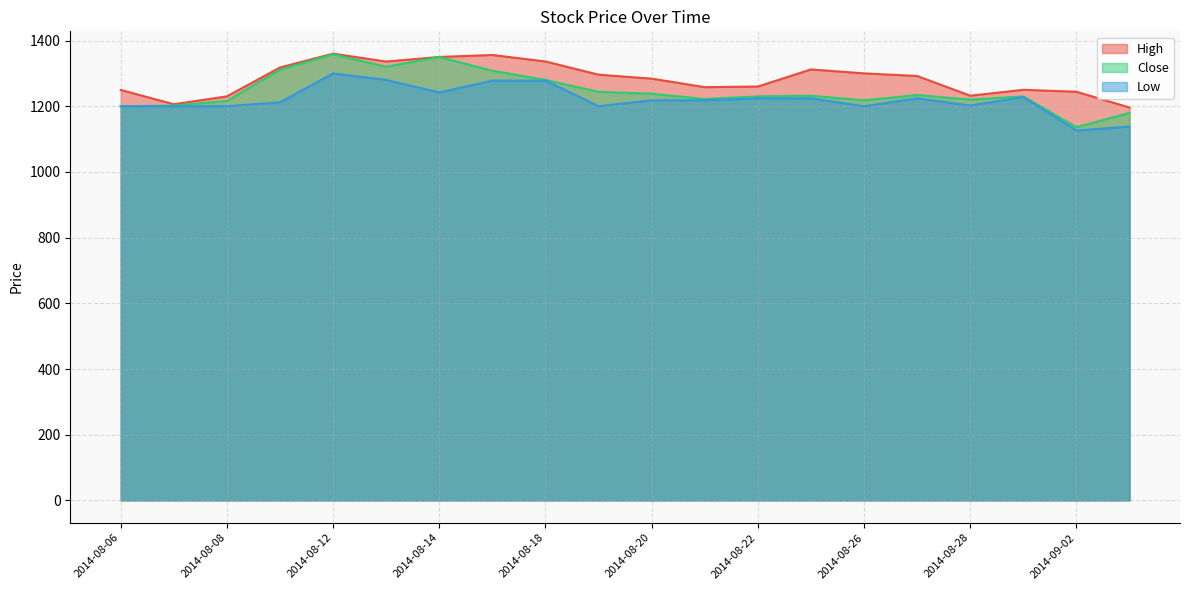

At which category does the chart reach its peak across all series?

2014-08-12